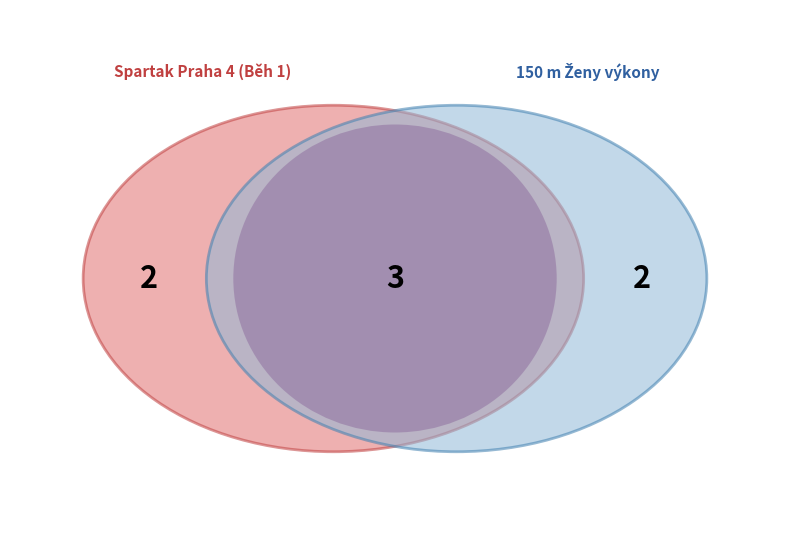

To the nearest percent, what portion does Buranská Šárka represent?

20%